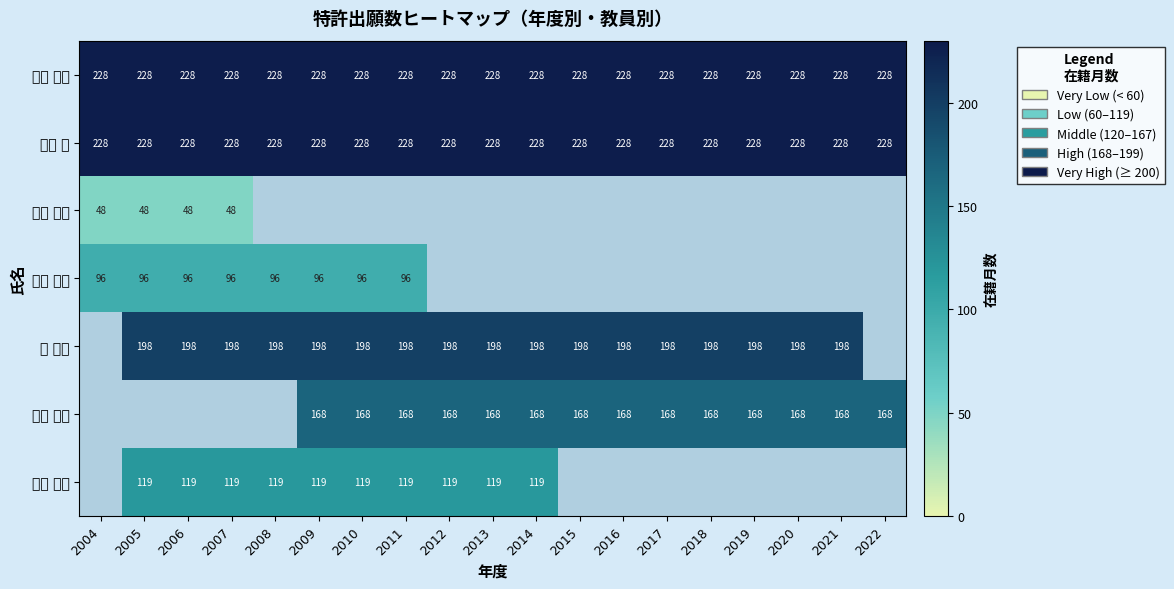

Is it true that 伊藤 孝司 equals 228 at 2010?

True